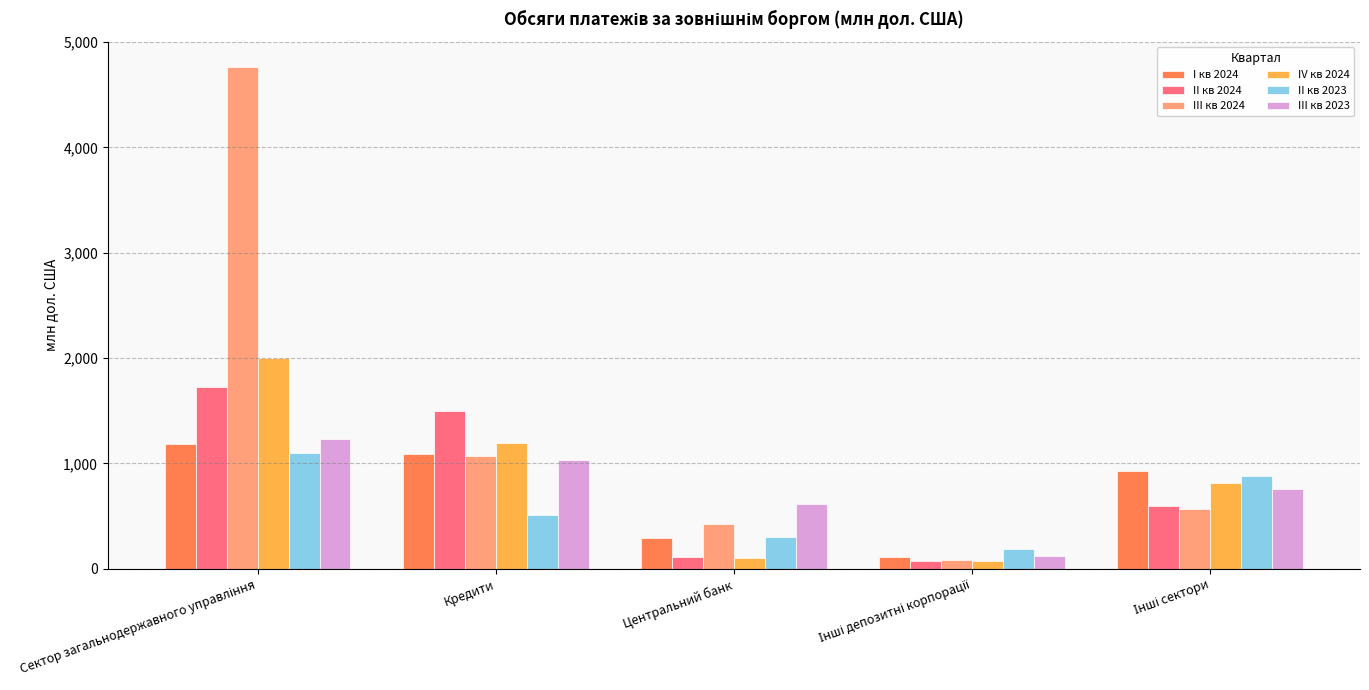

Between Кредити and Центральний банк, which series saw the biggest shift?

II кв 2024